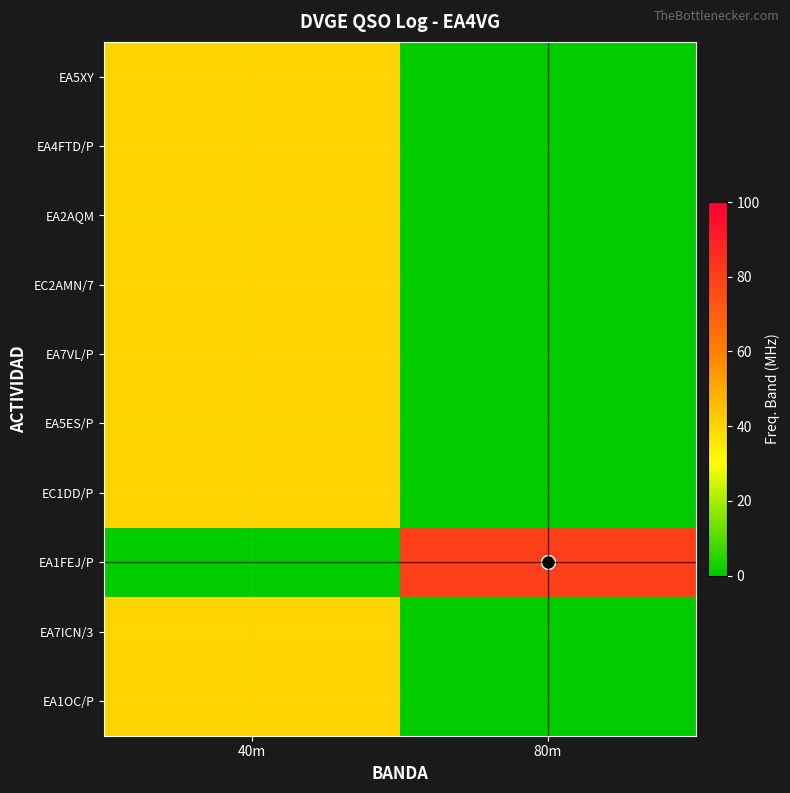

What is the total value across all series at 40m?

360